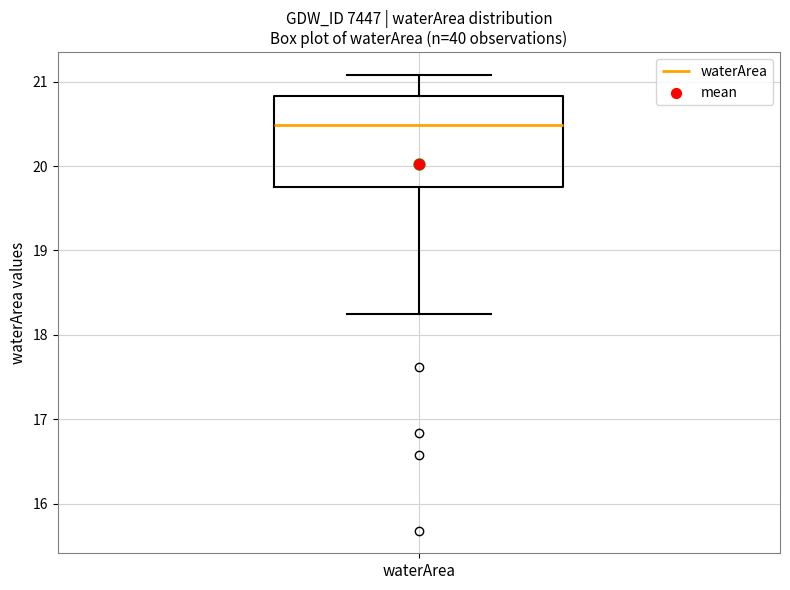

Transcribe this box plot: give where the median line is, the range the box spans, and where the two whiskers end, as read against the y-axis. The values are not printed on the chart, so give them approximately, as read against the axis.

median 20.5, box 19.7 to 20.8, whiskers 18.3 to 21.1